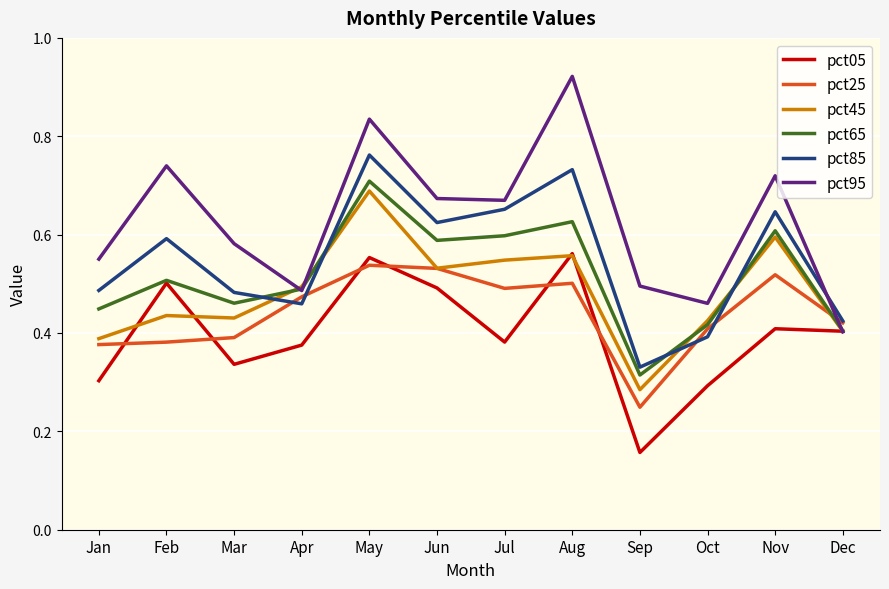

Where is pct05 nearest to the value 0?

Sep